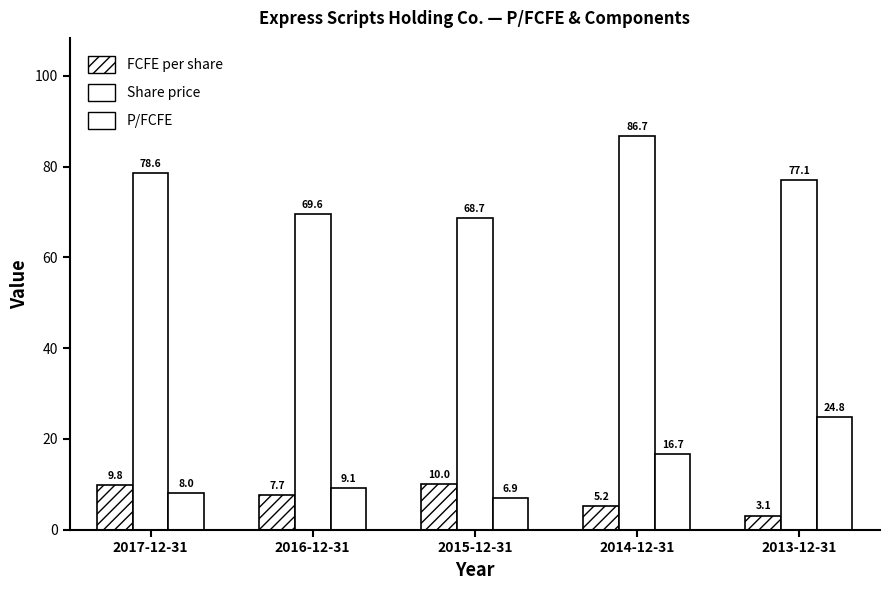

How many bars are there in each group?

3